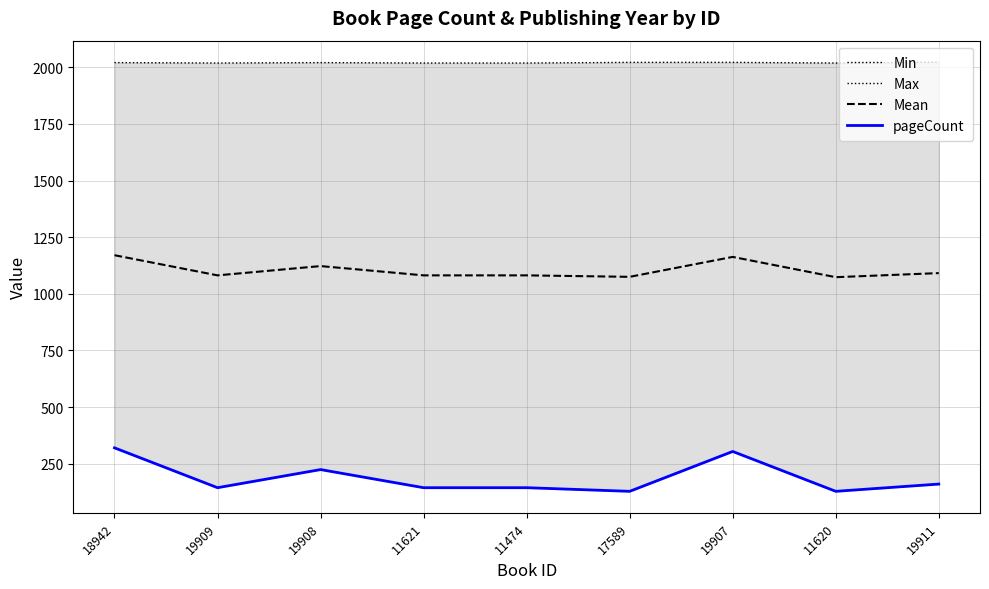

What is the sum of all pageCount values?

1696.0